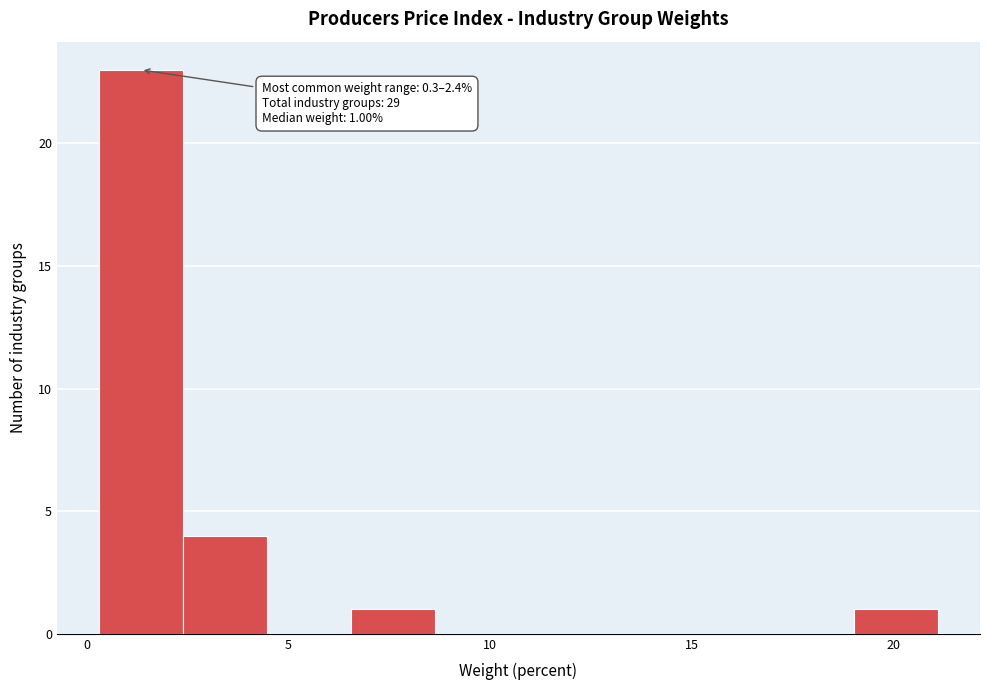

Which range on the x-axis has the tallest bar?

0.5 to 2.5